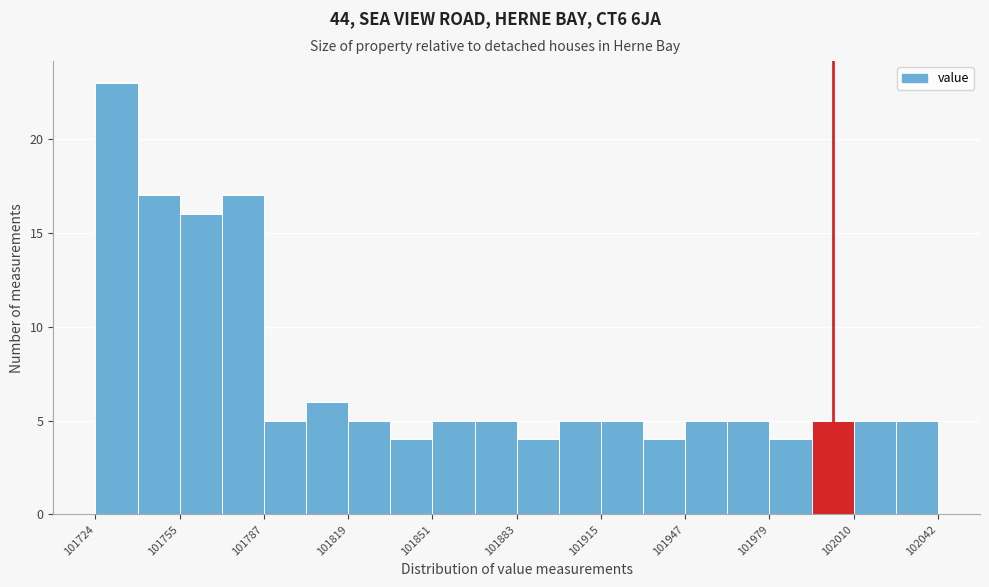

Around what value on the x-axis is the tallest bar? Give the approximate position of its centre, as read against the axis.

101730